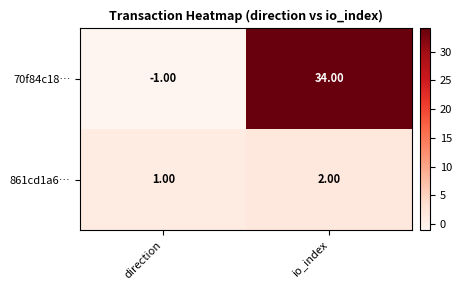

Between direction and io_index, which series saw the biggest shift?

70f84c18…